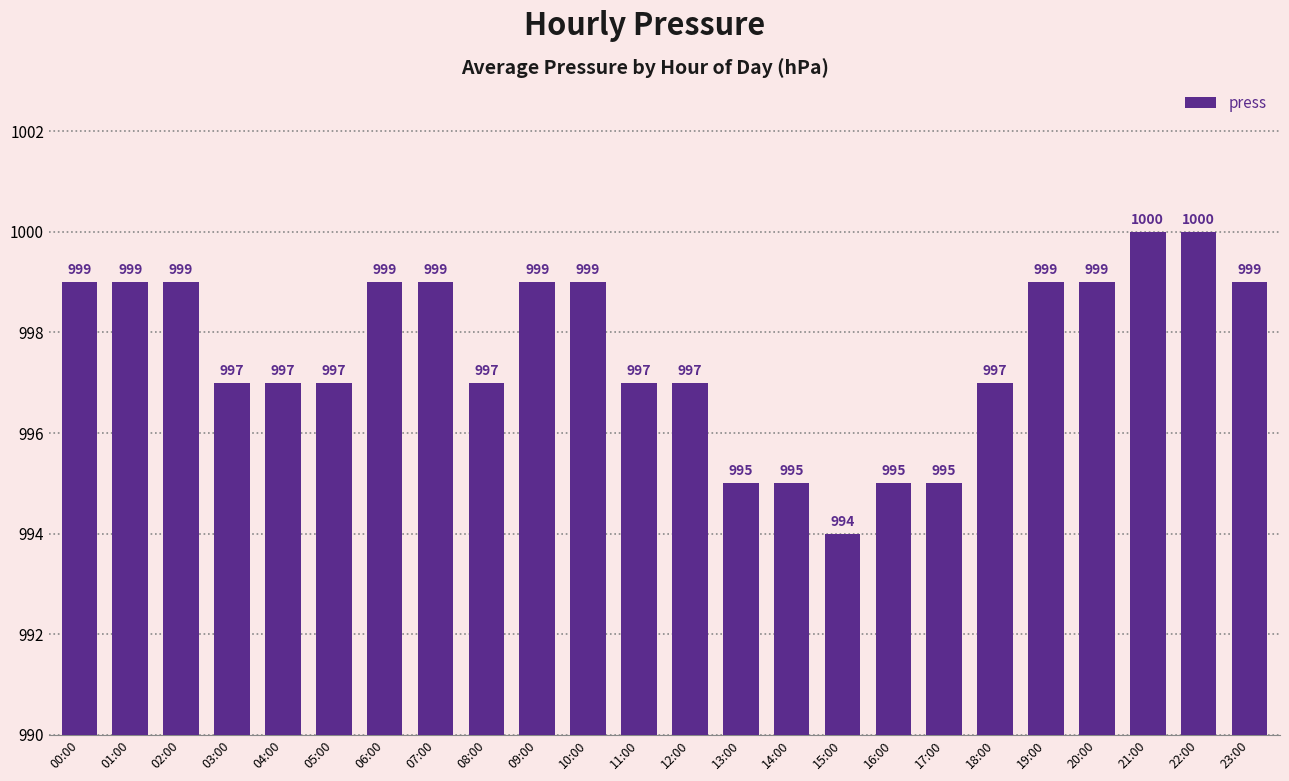

What is the ratio of the value at 04:00 to the value at 15:00?

1.0